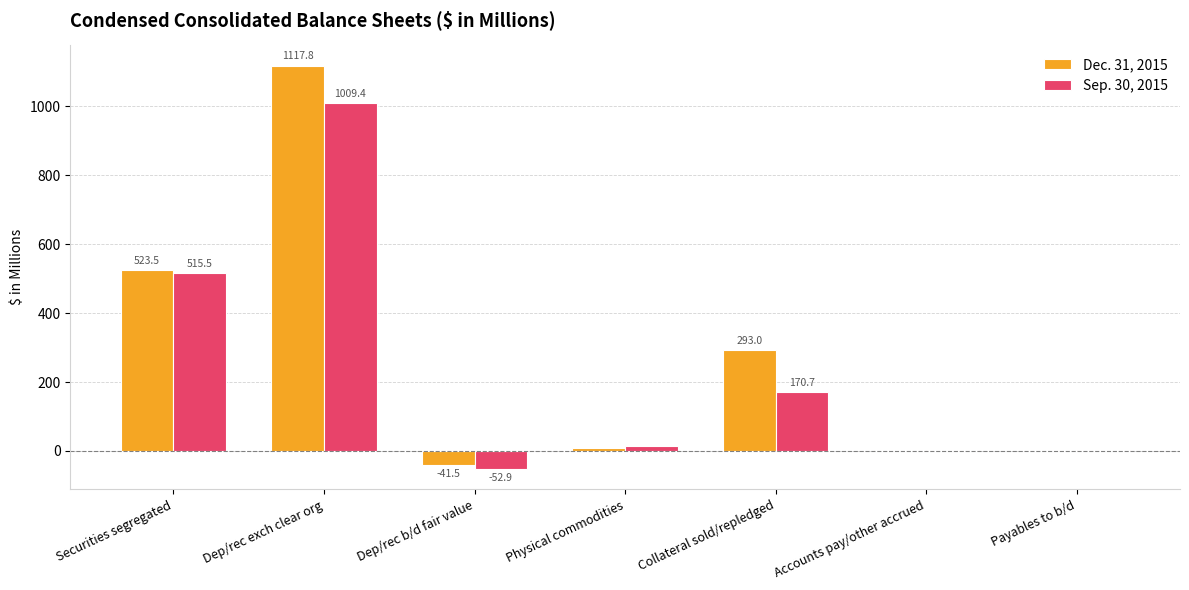

What is the sum of the Dec. 31, 2015 values at Accounts pay/other accrued and Payables to b/d?

3.8